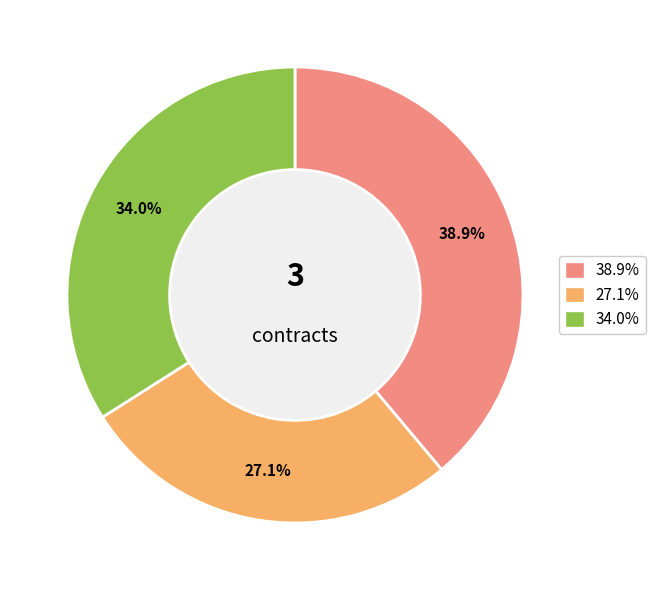

Is there any slice that represents more than half of the pie?

No